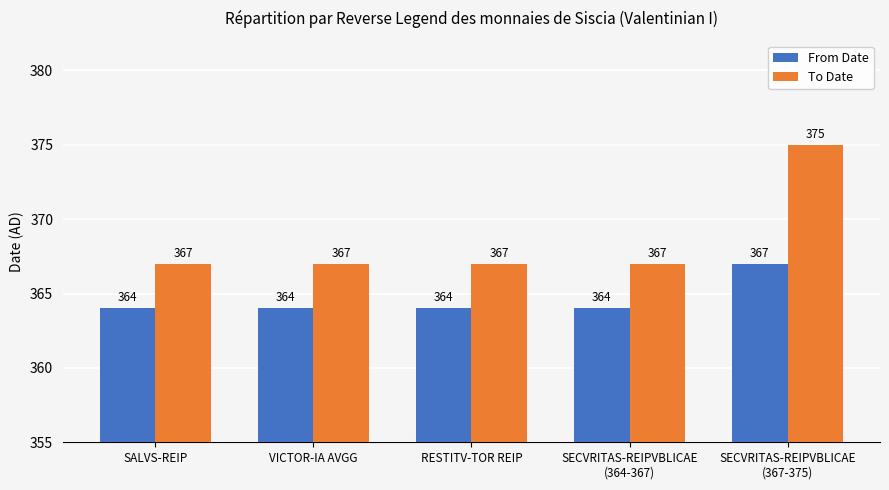

What are all the series names shown in the legend?

From Date, To Date